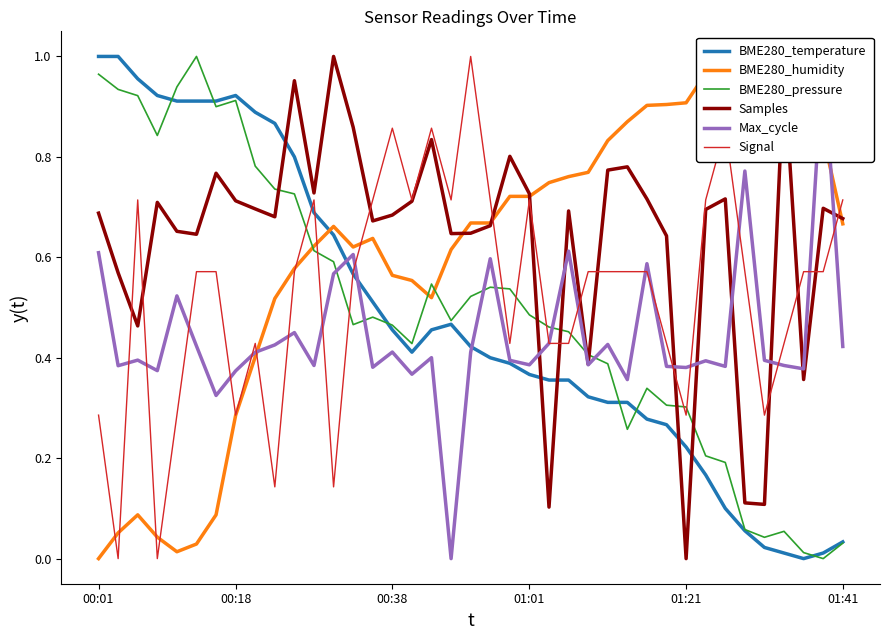

What is the difference between the maximum and minimum values in the Samples series?

1.0